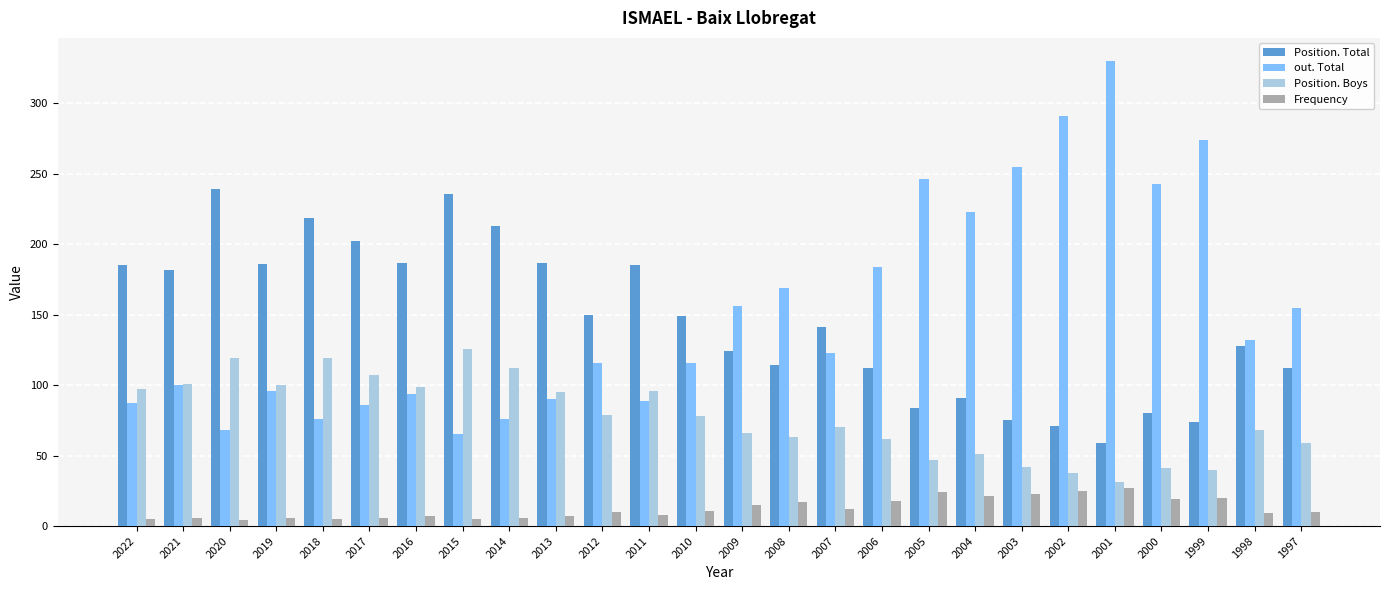

What is the difference between the second highest and second lowest values in the out. Total series?

223